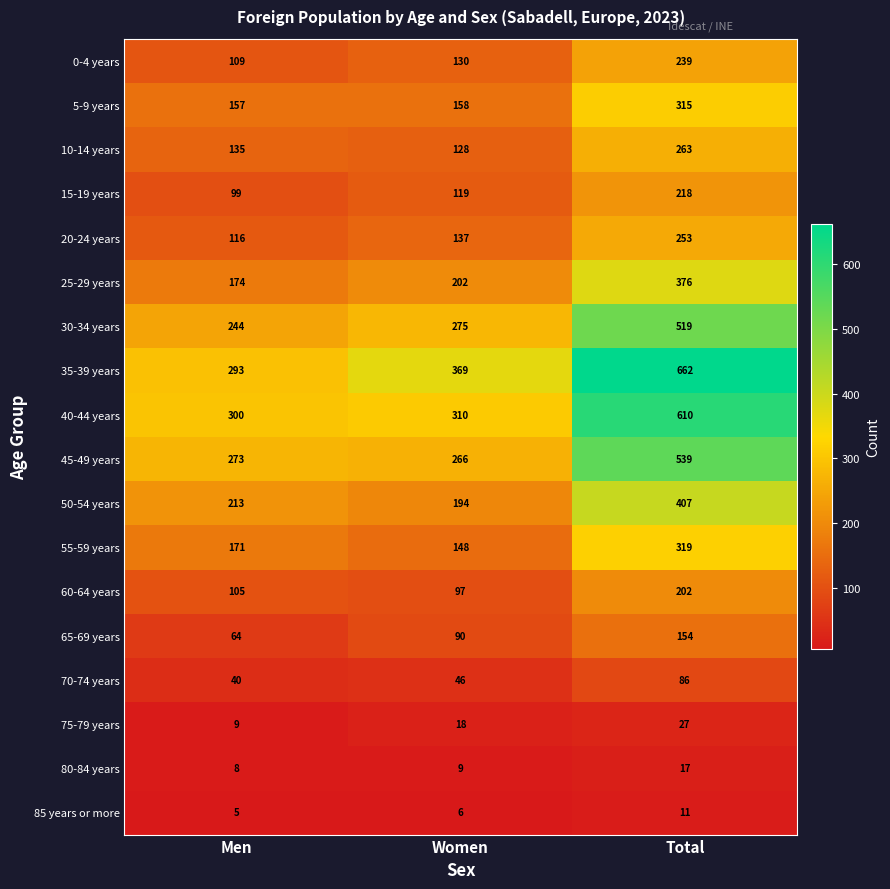

At how many categories does at least one series exceed 484?

1